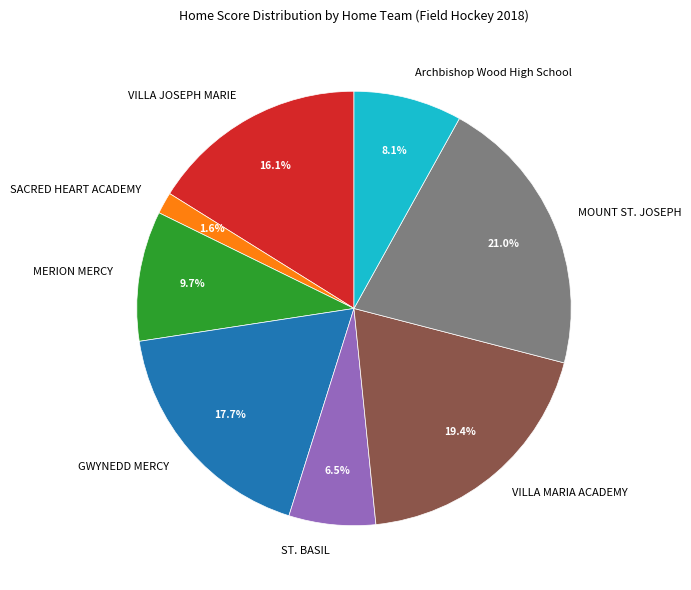

What is the total percentage of GWYNEDD MERCY and MOUNT ST. JOSEPH?

38.7%